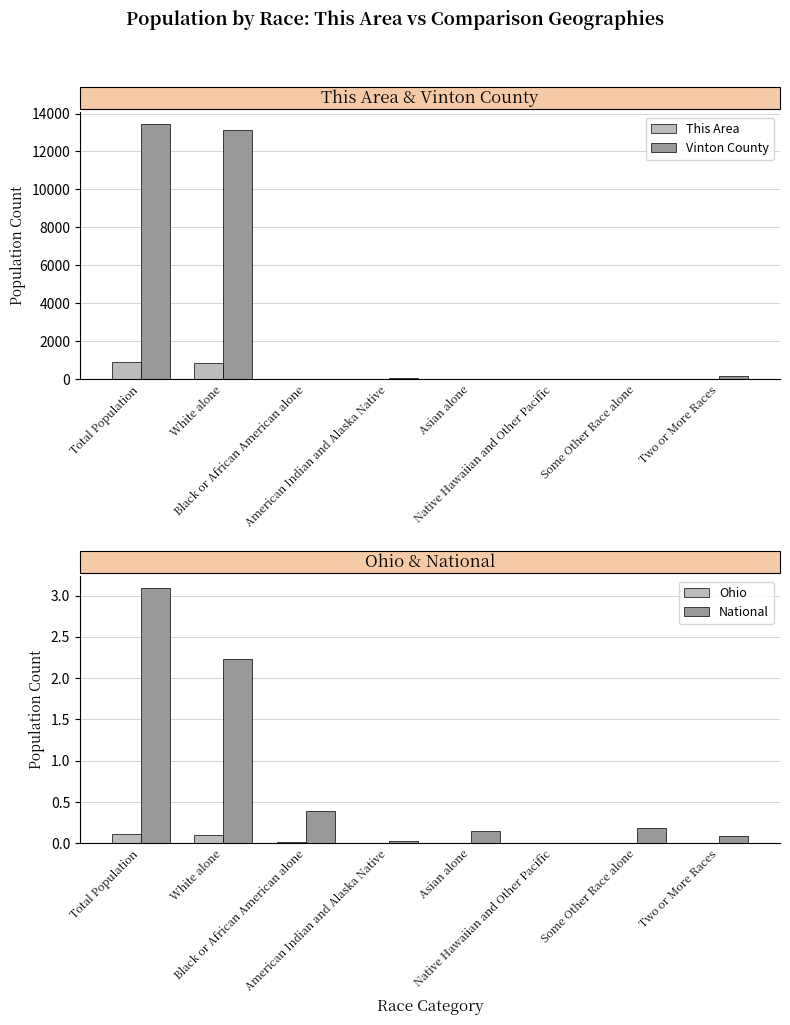

How many categories are shown in the chart?

8